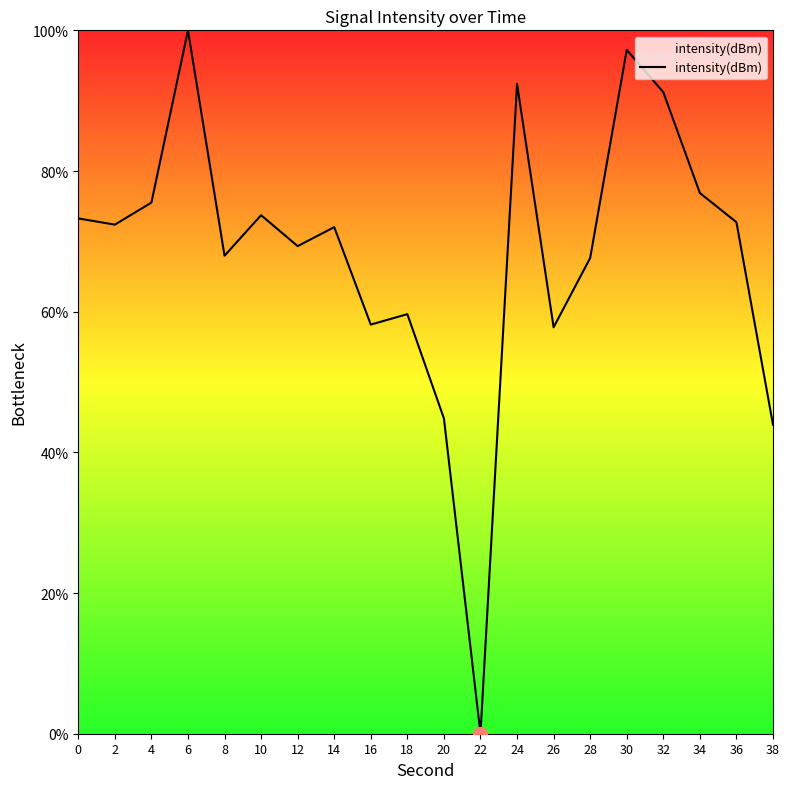

At which category does the chart reach its peak across all series?

6